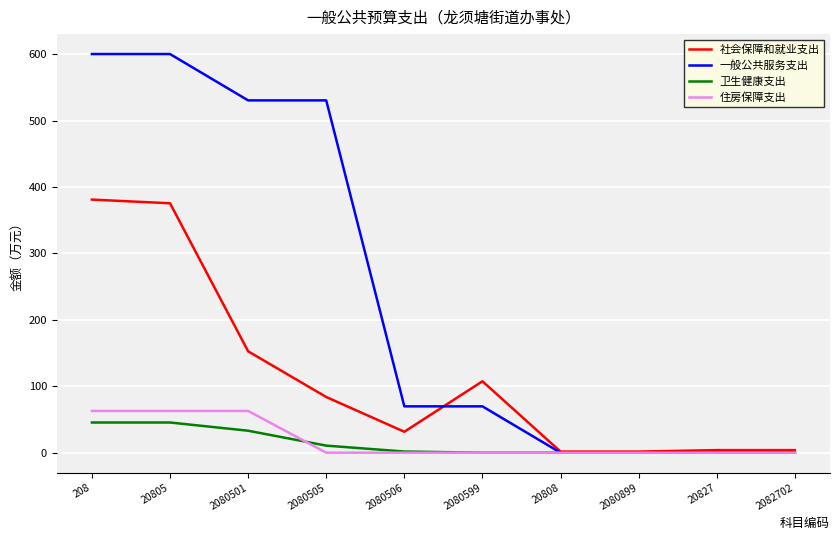

Which series has the widest spread of values?

一般公共服务支出